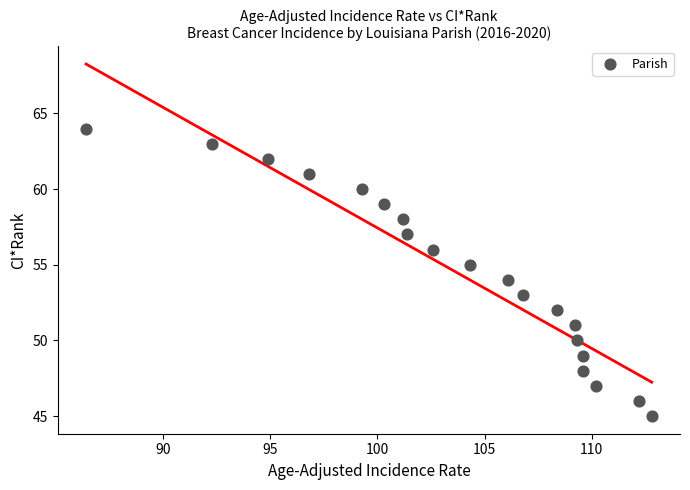

What is the range of Y values (max minus min)?

19